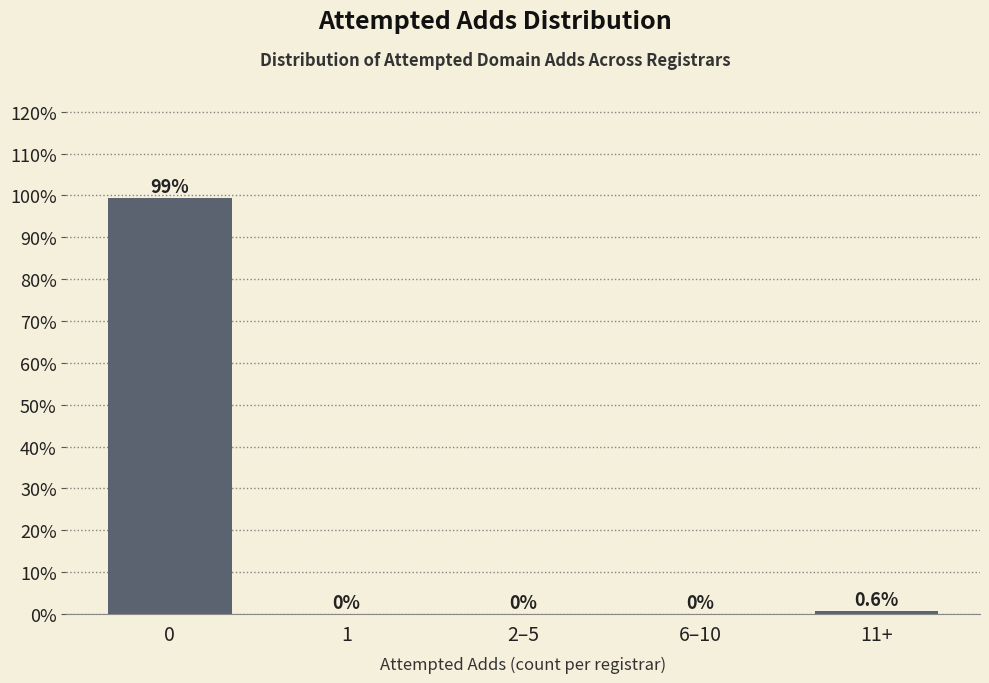

Reading left to right, what are all the values shown in this chart?

0=99.4	1=0.0	2–5=0.0	6–10=0.0	11+=0.6